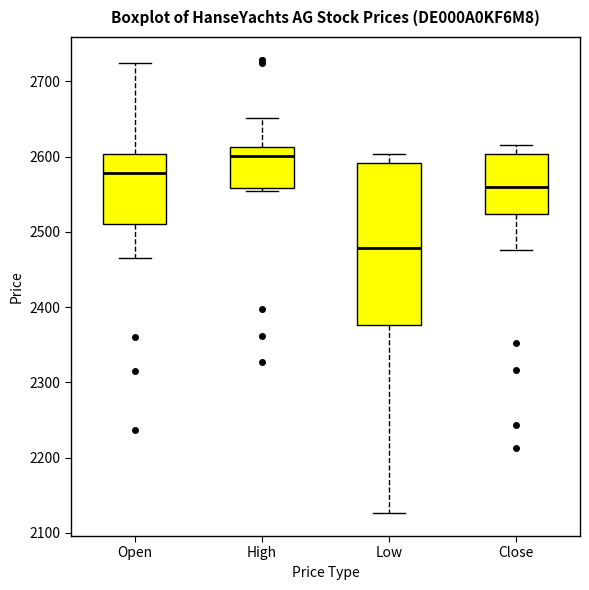

Reading left to right, transcribe this box plot: for each box, give where its median line is, the range the box spans, and where its two whiskers end, as read against the y-axis. The values are not printed on the chart, so give them approximately, as read against the axis.

Open: median 2580, box 2510 to 2600, whiskers 2470 to 2720
High: median 2600, box 2560 to 2610, whiskers 2550 to 2650
Low: median 2480, box 2380 to 2590, whiskers 2130 to 2600
Close: median 2560, box 2520 to 2600, whiskers 2480 to 2620